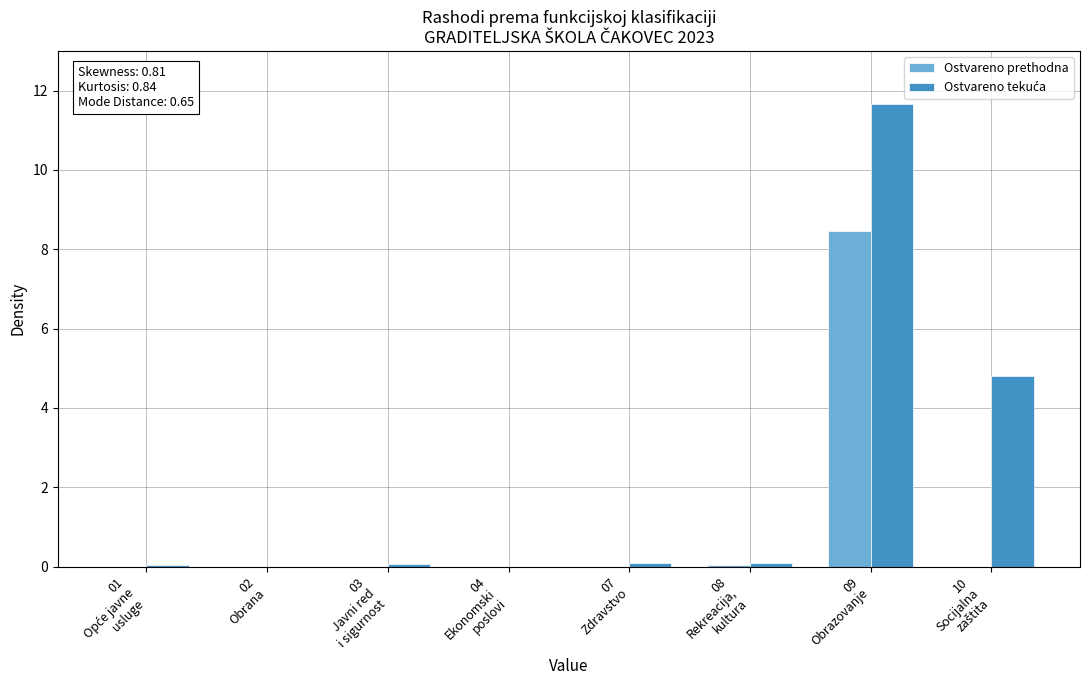

What is the greatest value displayed?

11.7